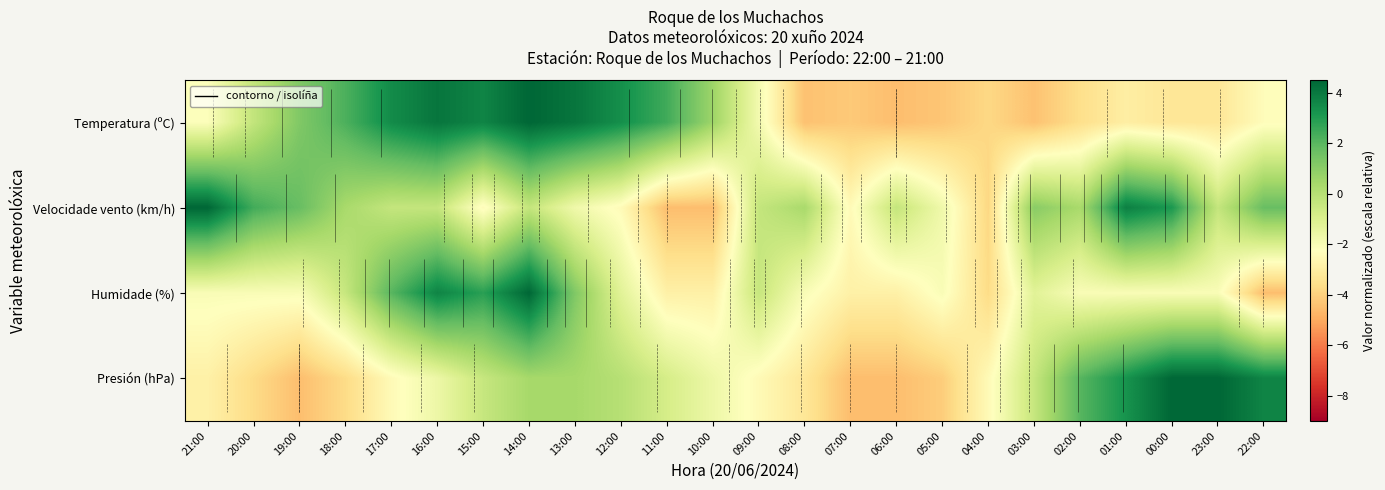

What is the average value of the Velocidade vento (km/h) series?

-0.3